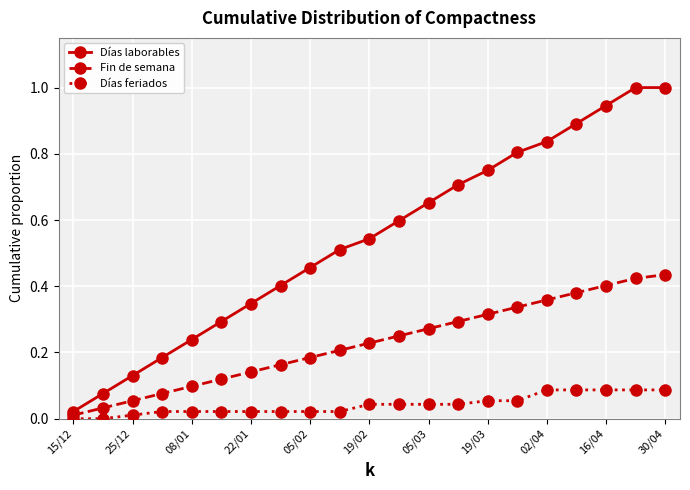

List the series in order of their peak value, highest first.

Días laborables, Fin de semana, Días feriados